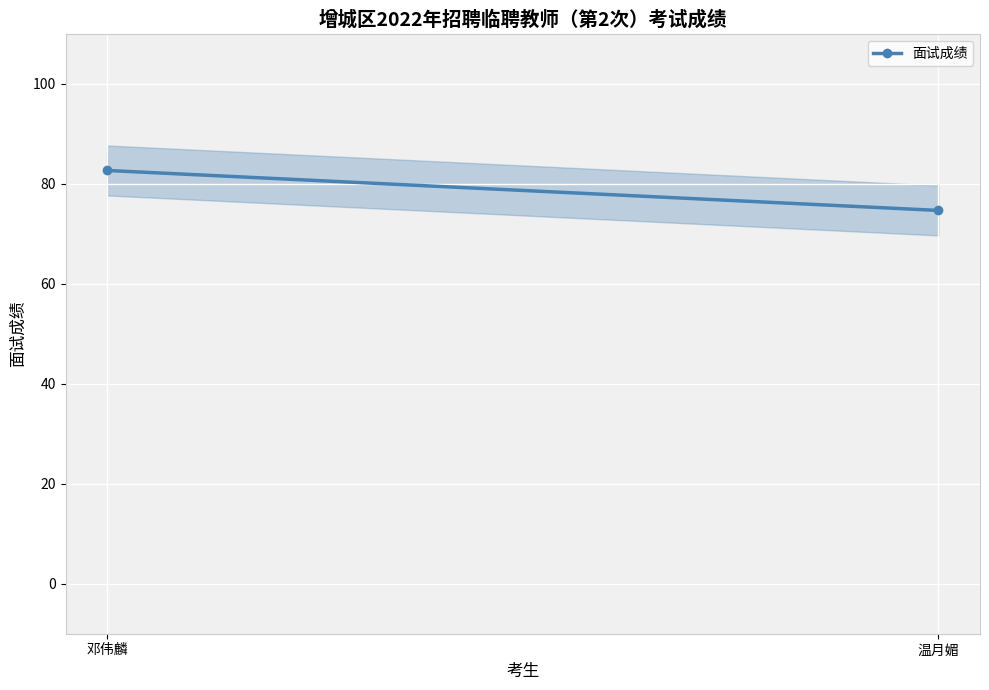

How many values exceed 82?

1